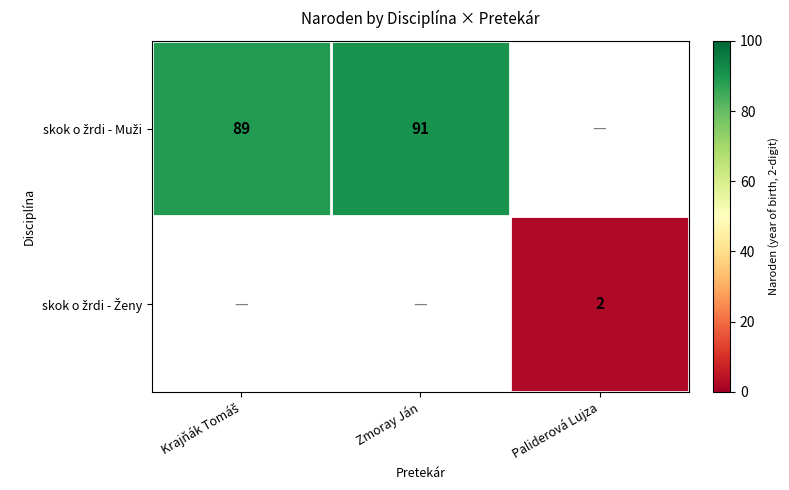

Rank the series by their maximum value, from highest to lowest.

skok o žrdi - Muži, skok o žrdi - Ženy